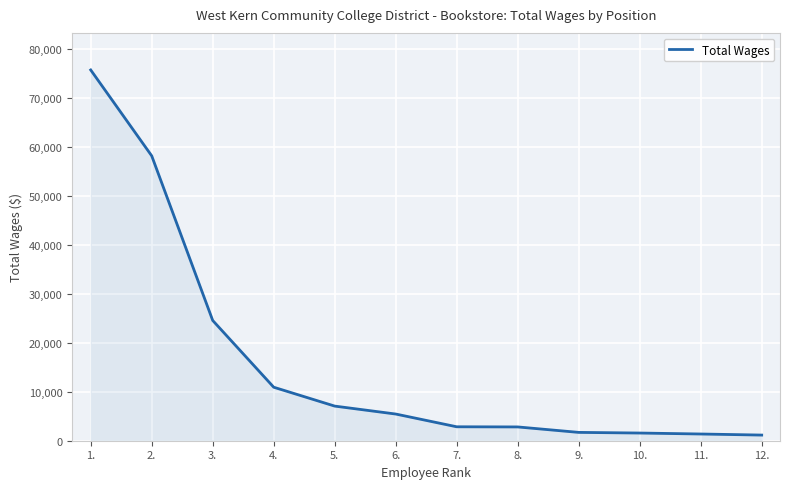

Which category has the highest value across all series?

1.